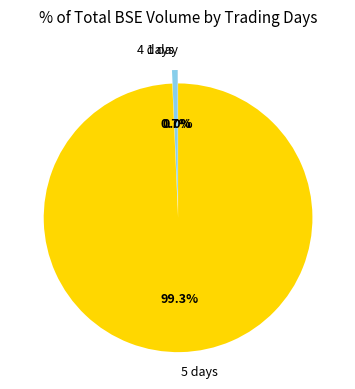

Is the sum of 5 days and 4 days greater than half?

Yes